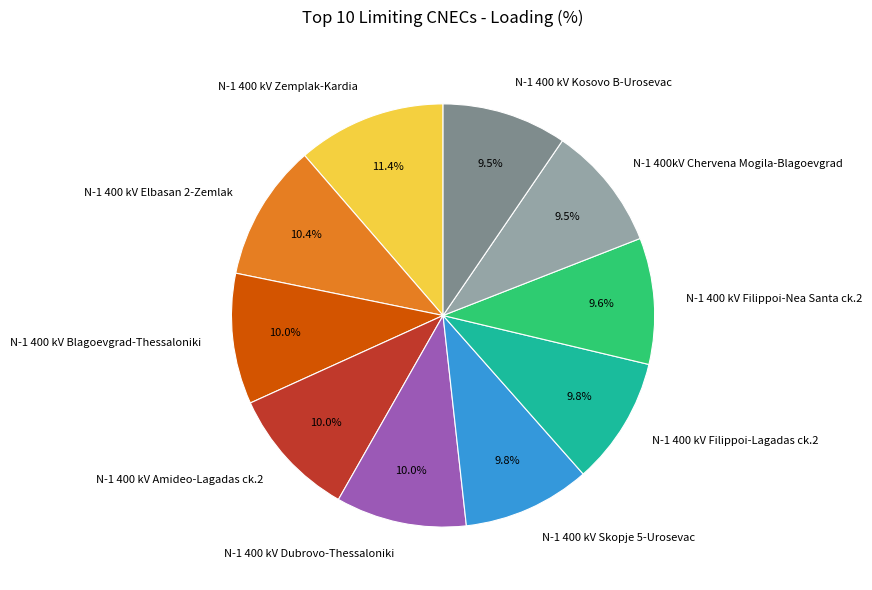

Which category has the biggest portion of the pie?

N-1 400 kV Zemplak-Kardia